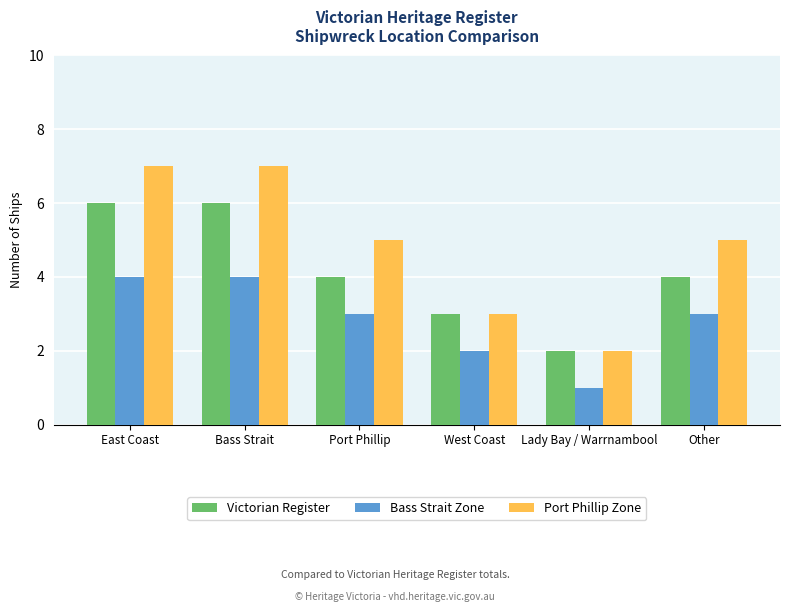

Count the number of data series in this chart.

3